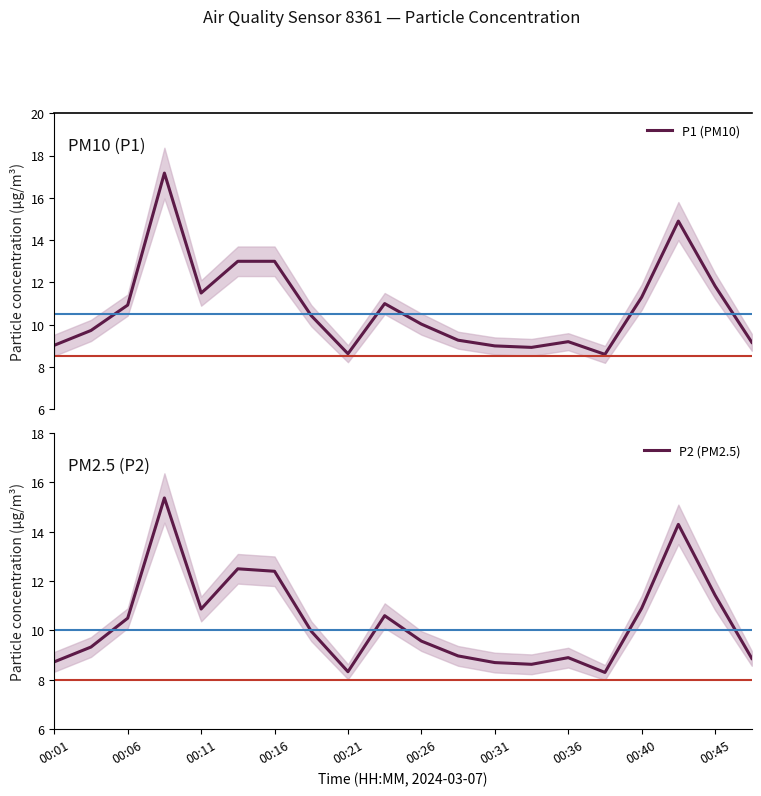

What is the highest value of the P1 (PM10) series?

17.2